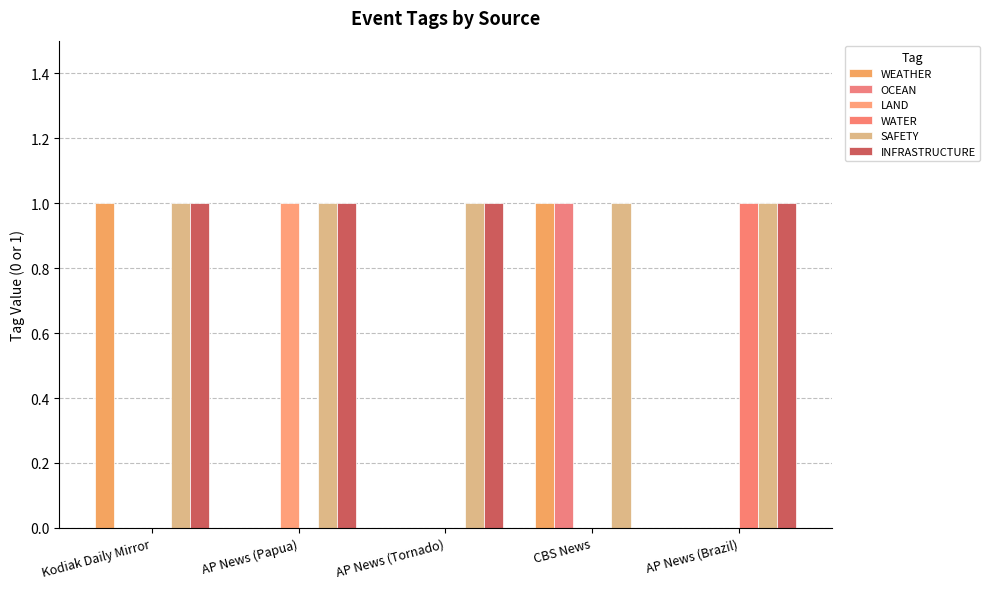

Which has a higher value, AP News (Brazil) or Kodiak Daily Mirror?

Kodiak Daily Mirror